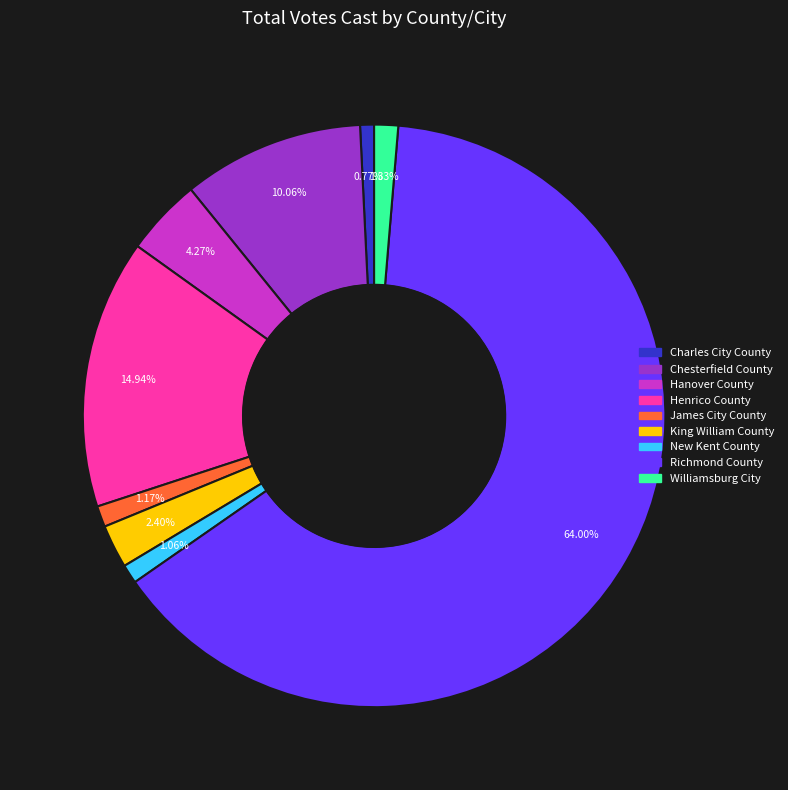

Is the sum of Hanover County and Williamsburg City greater than half?

No